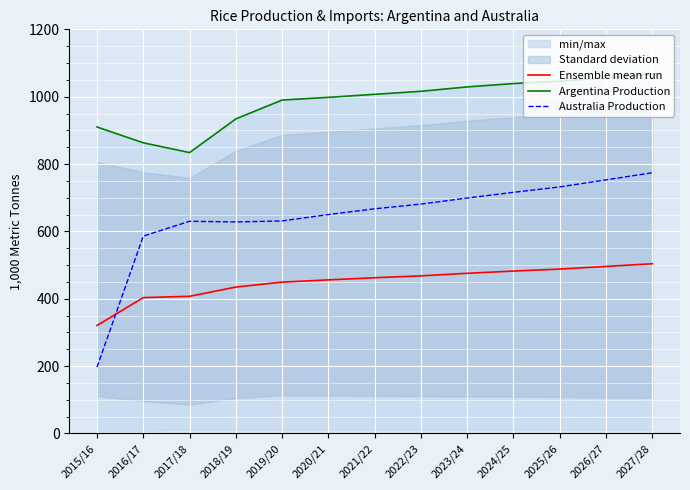

What position from the right is 2027/28?

1